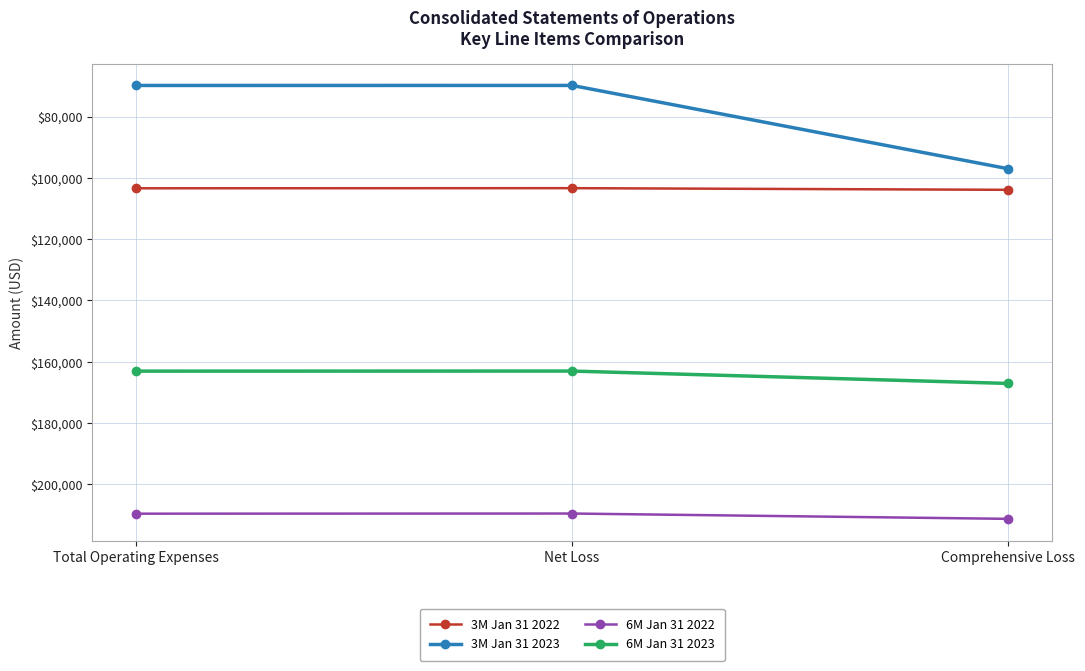

Which series has the largest total across all categories?

3M Jan 31 2023